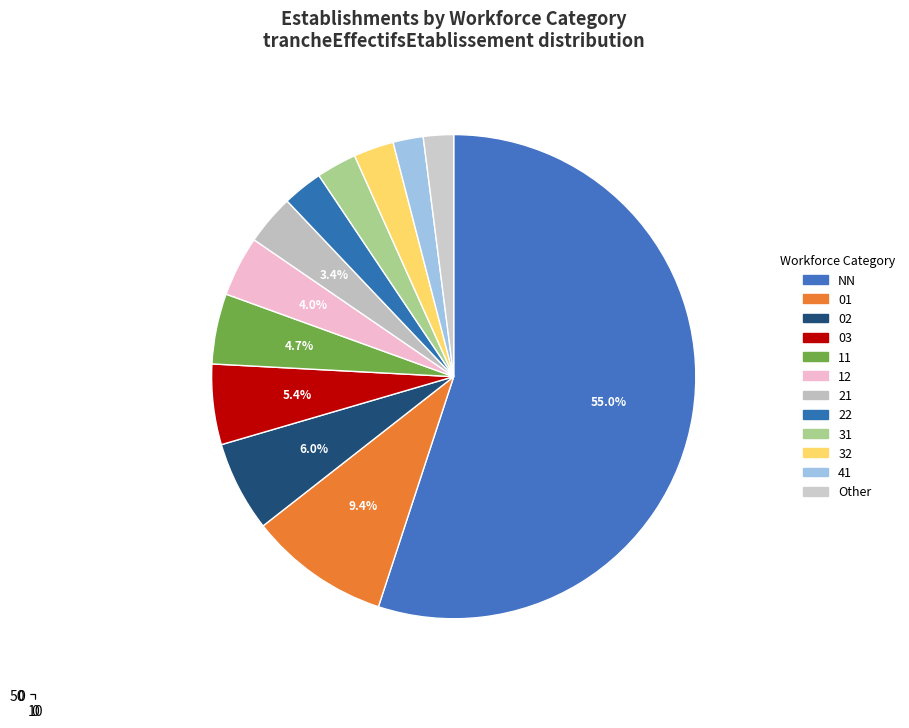

Rank the categories by value from lowest to highest.

41, Other, 22, 31, 32, 21, 12, 11, 03, 02, 01, NN